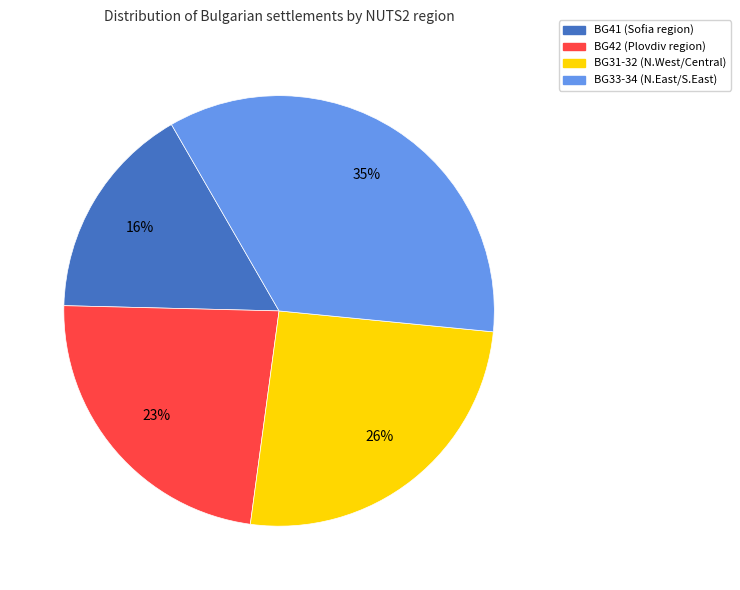

To the nearest percent, what is the average slice percentage?

25%